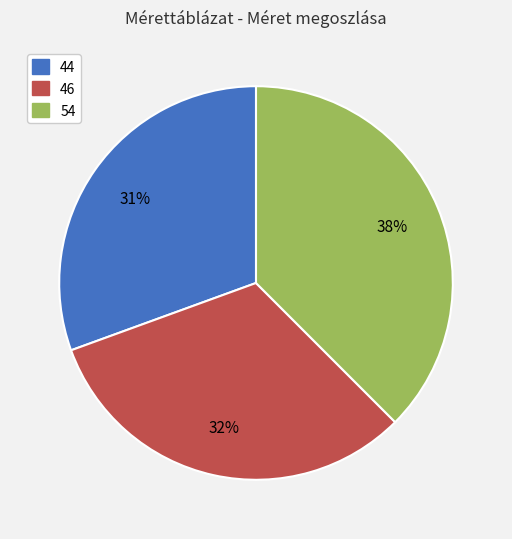

To the nearest percent, what portion does 44 represent?

31%